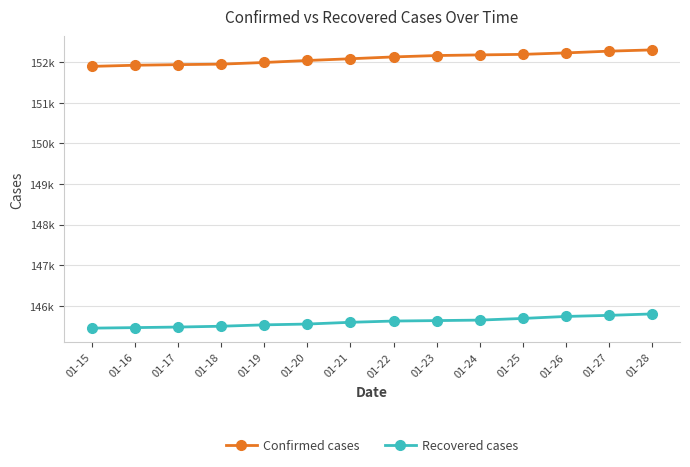

What is the smallest value displayed?

145446